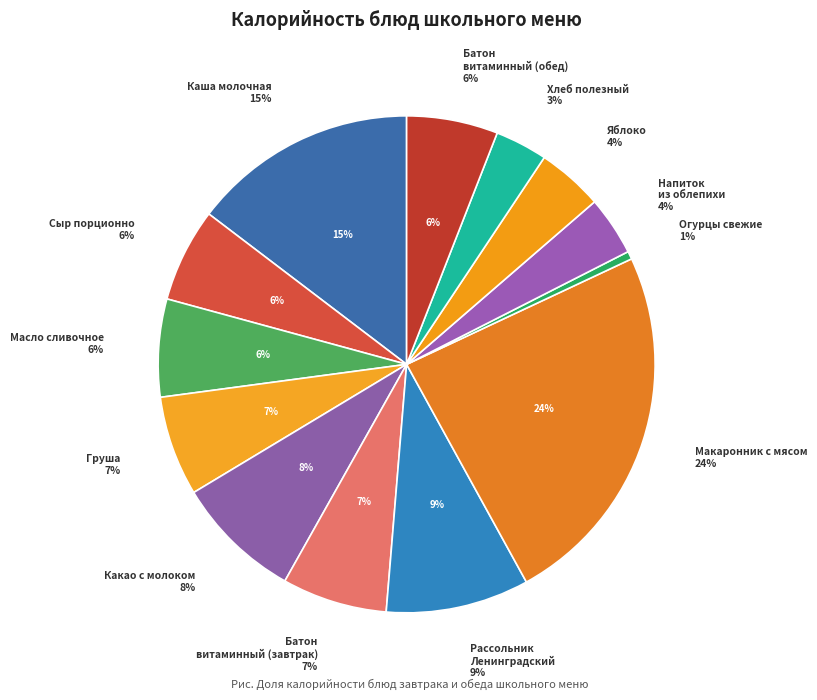

Which has a higher value, Яблоко or Сыр порционно?

Сыр порционно